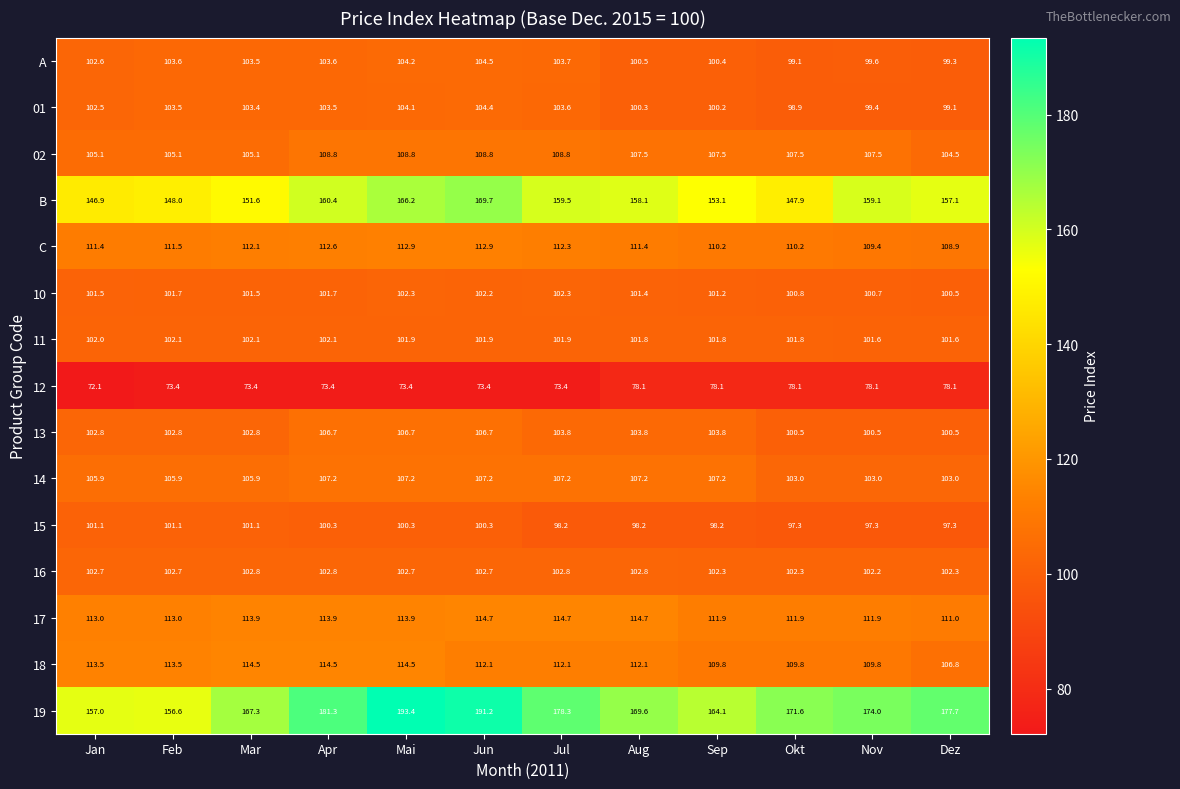

Rank the series by their maximum value, from lowest to highest.

12, 15, 11, 10, 16, 01, A, 13, 14, 02, C, 18, 17, B, 19